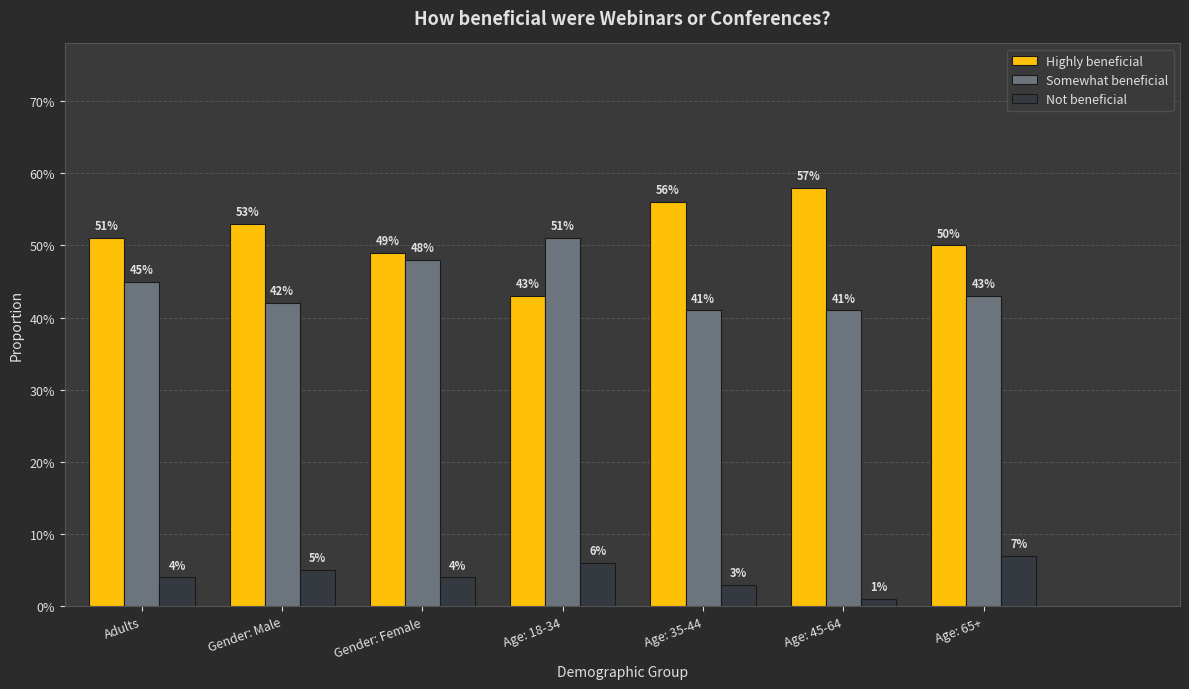

What position from the left is Age: 35-44?

5